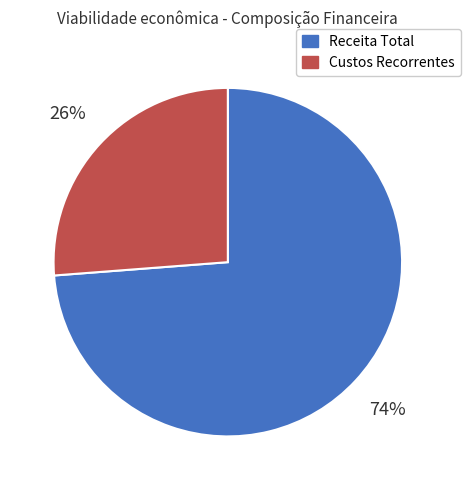

Approximately how many times larger is the value at Receita Total compared to Custos Recorrentes?

2.8